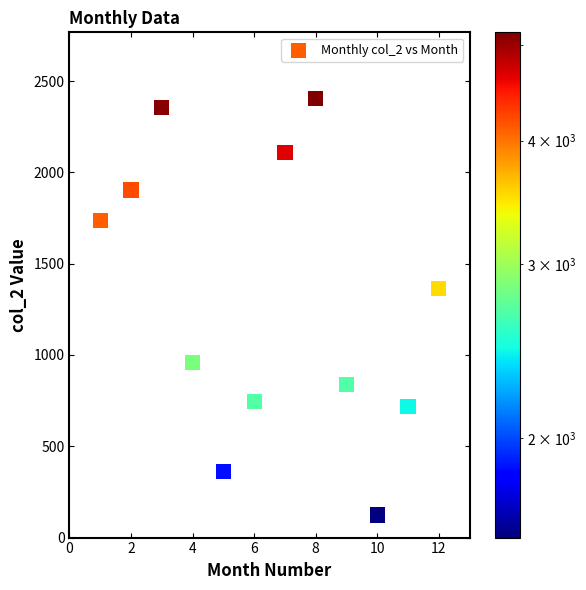

What is the average Y value?

1302